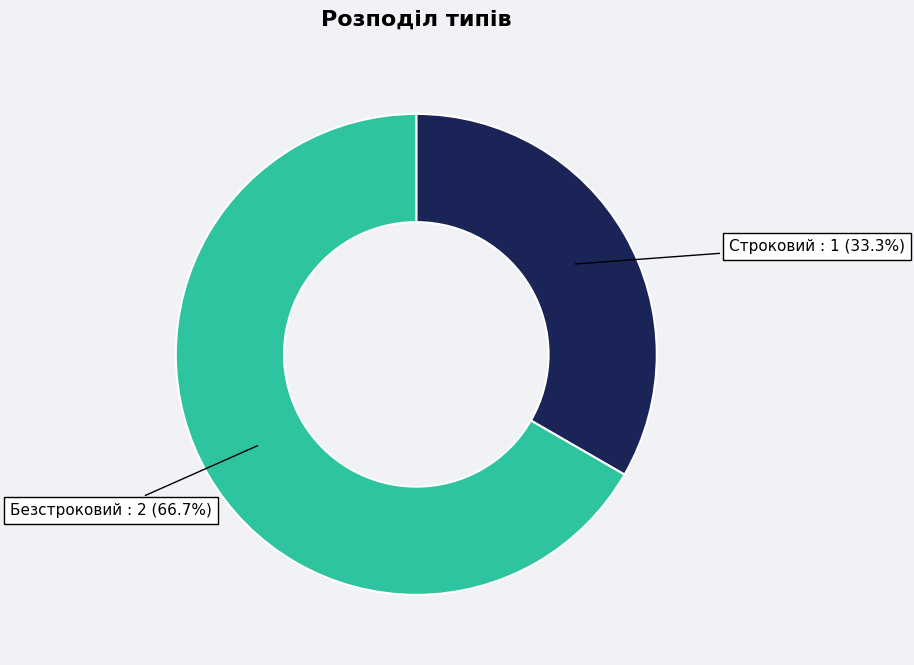

Combined, do Безстроковий and Строковий account for over 50%?

Yes